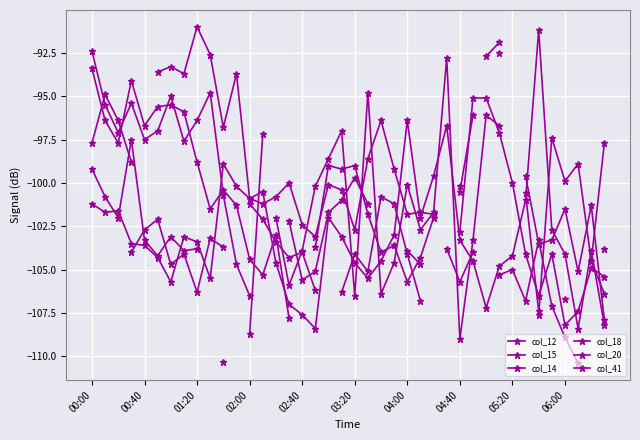

What is the sum of all col_41 values?

-4122.6